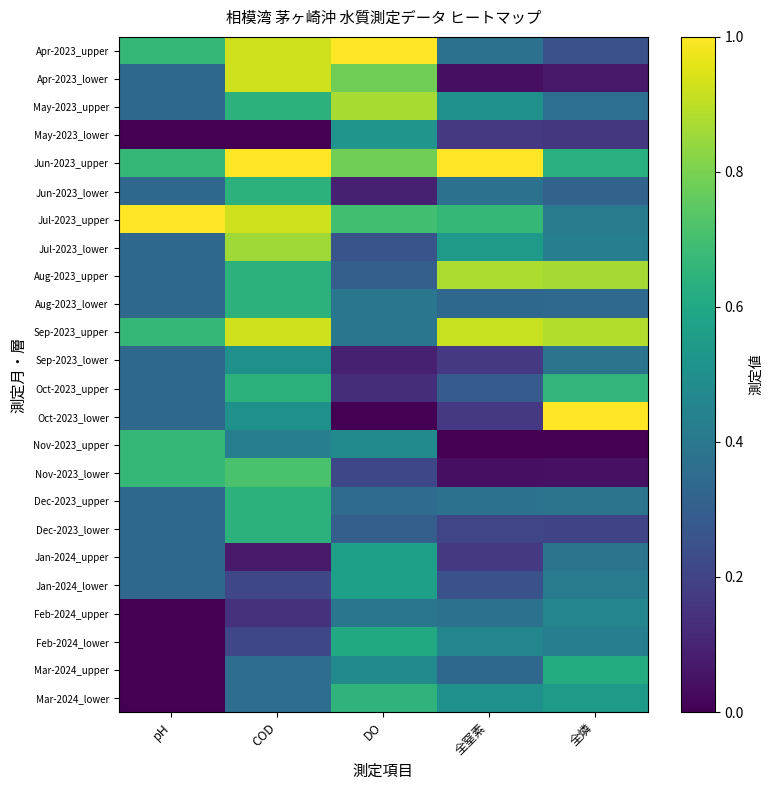

At how many categories does at least one series exceed 0?

5